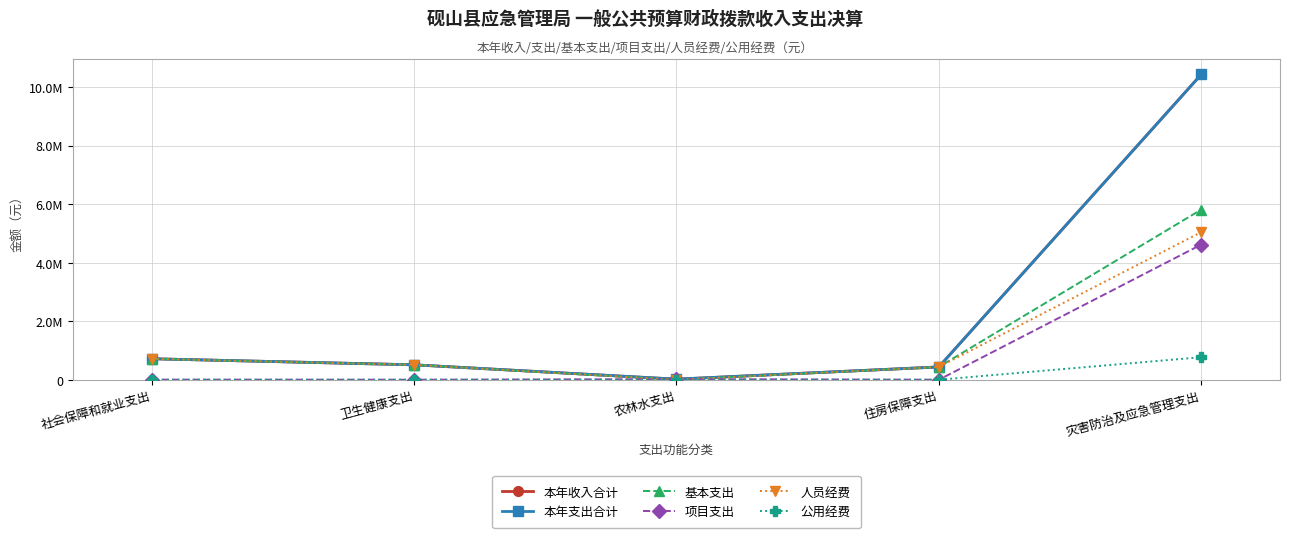

What is the sum of the 本年支出合计 values at 卫生健康支出 and 灾害防治及应急管理支出?

10943820.5